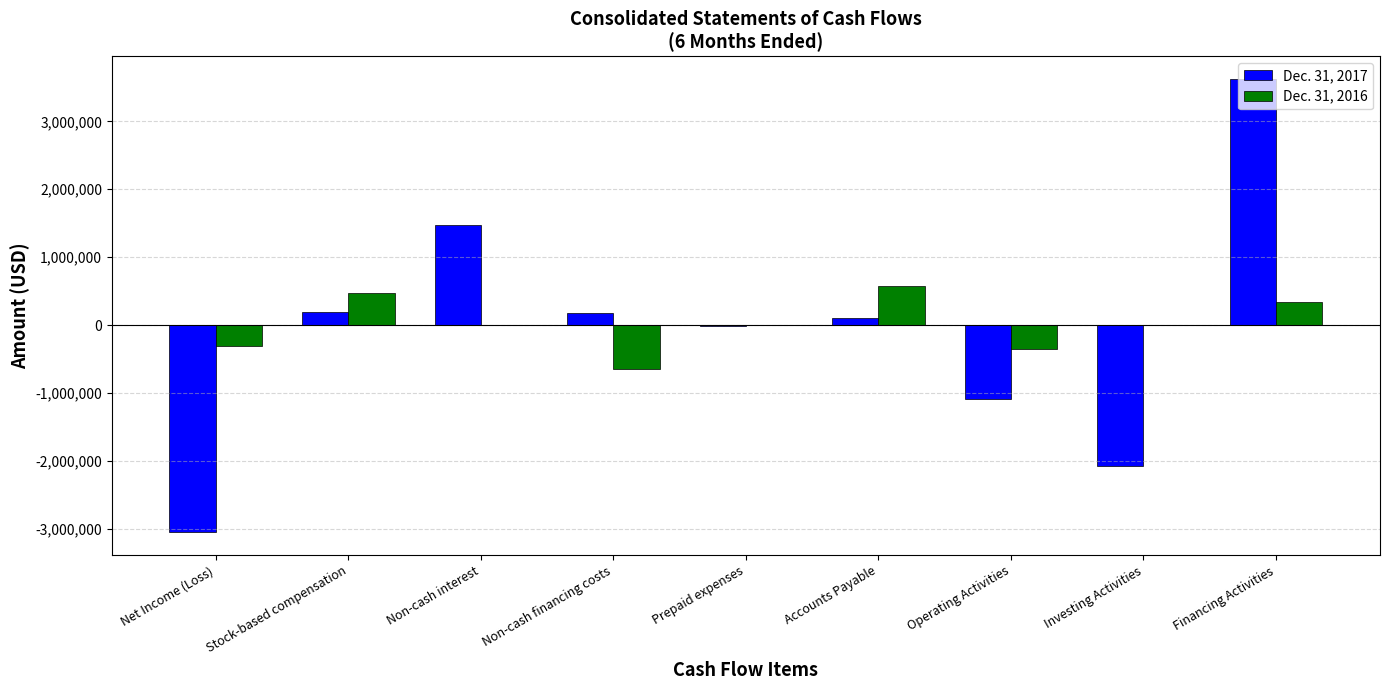

Is it true that Dec. 31, 2016 equals 466172 at Stock-based compensation?

True